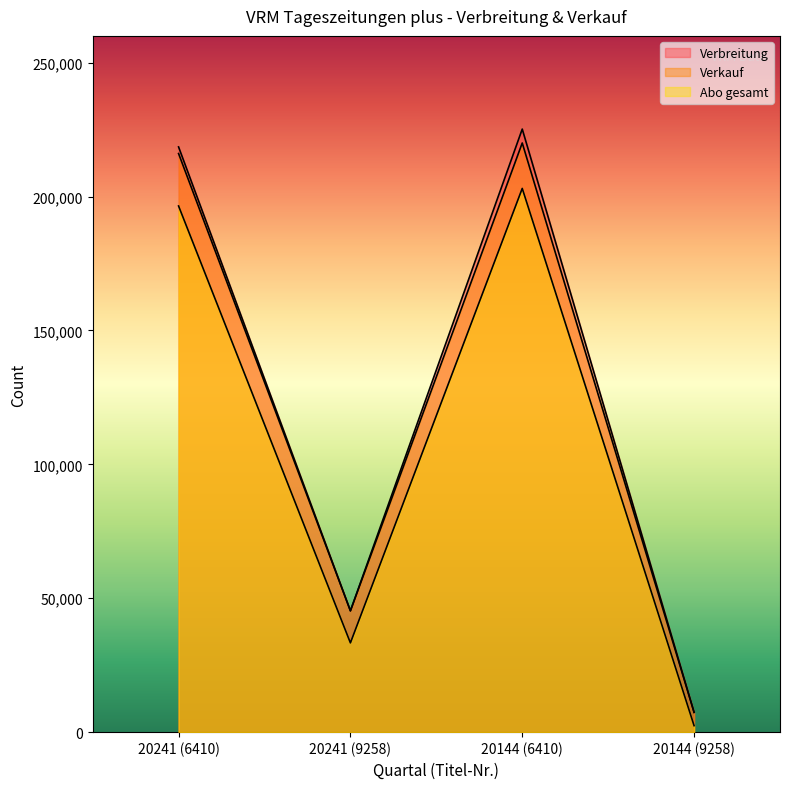

Where is the first local minimum for Verkauf?

20241 (9258)